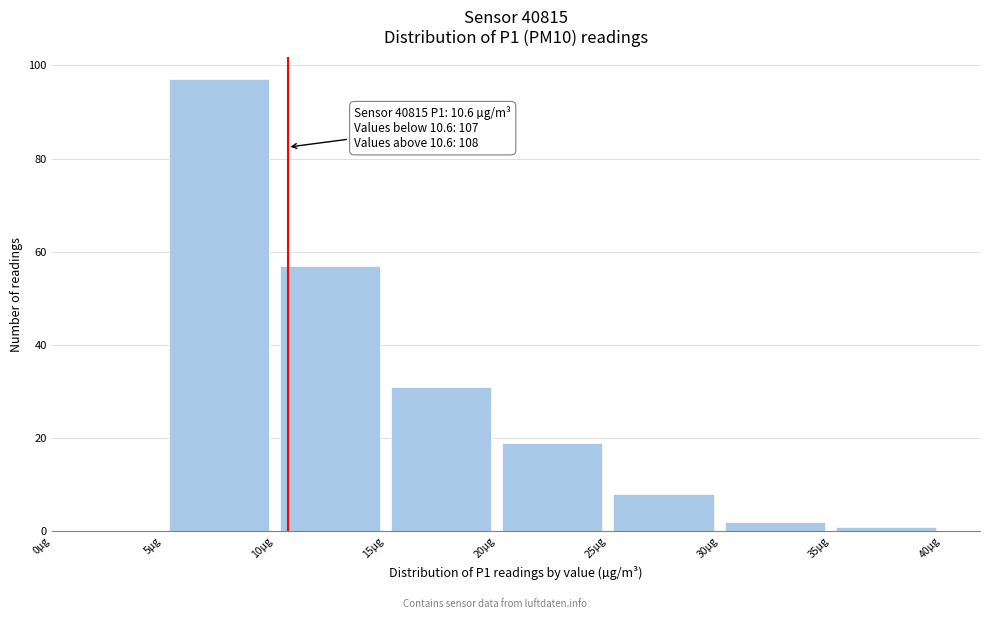

Over which range of the x-axis is the bar tallest?

5 to 10